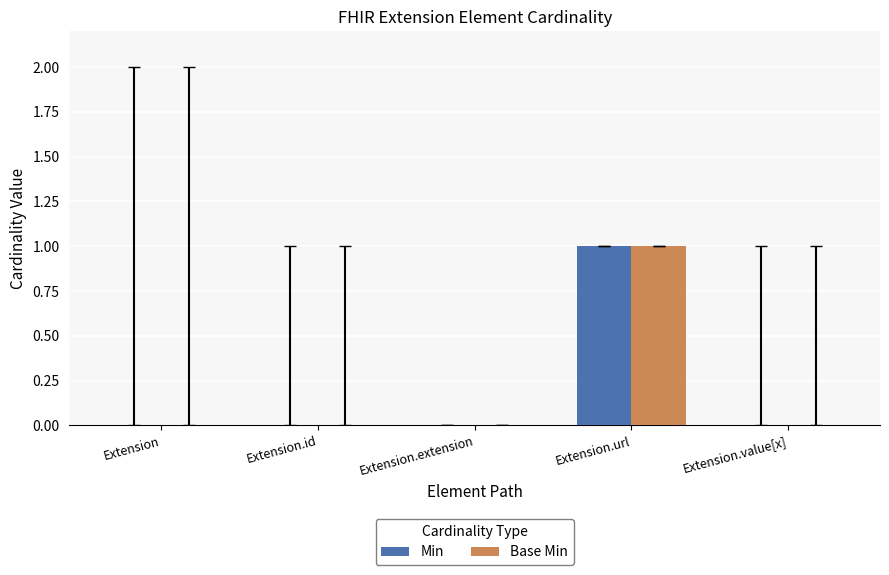

What are all the series names shown in the legend?

Min, Base Min